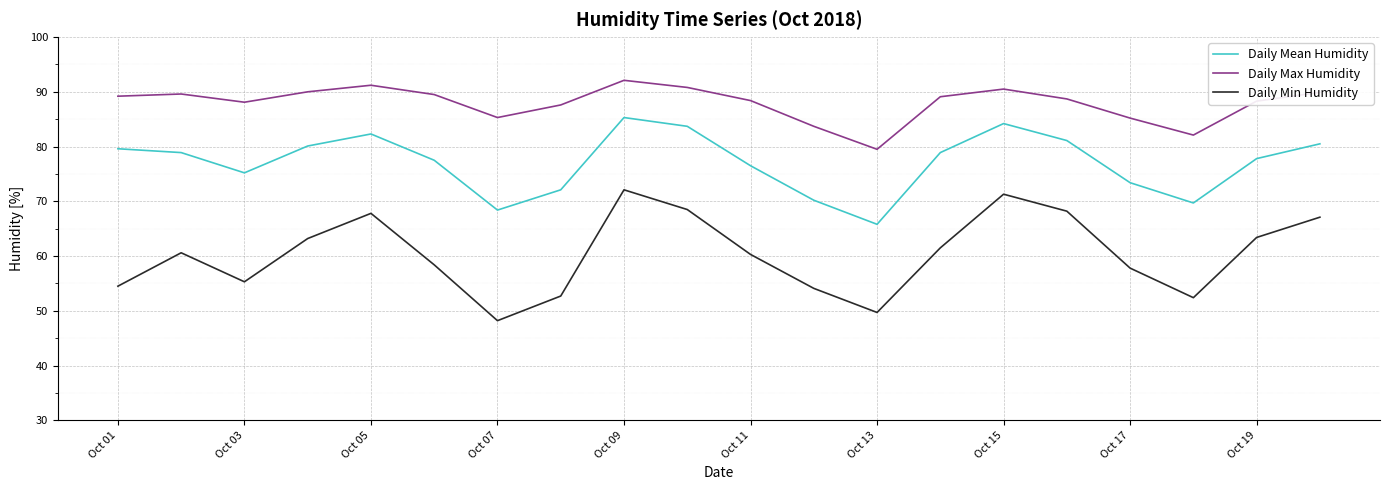

True or false: Daily Mean Humidity and Daily Max Humidity cross at least once.

False